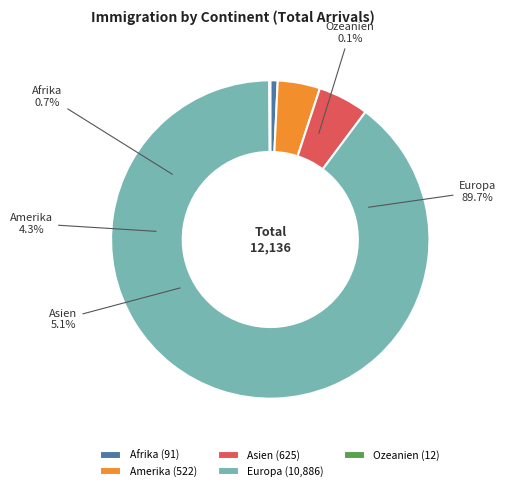

To the nearest percent, what is the average slice percentage?

20%